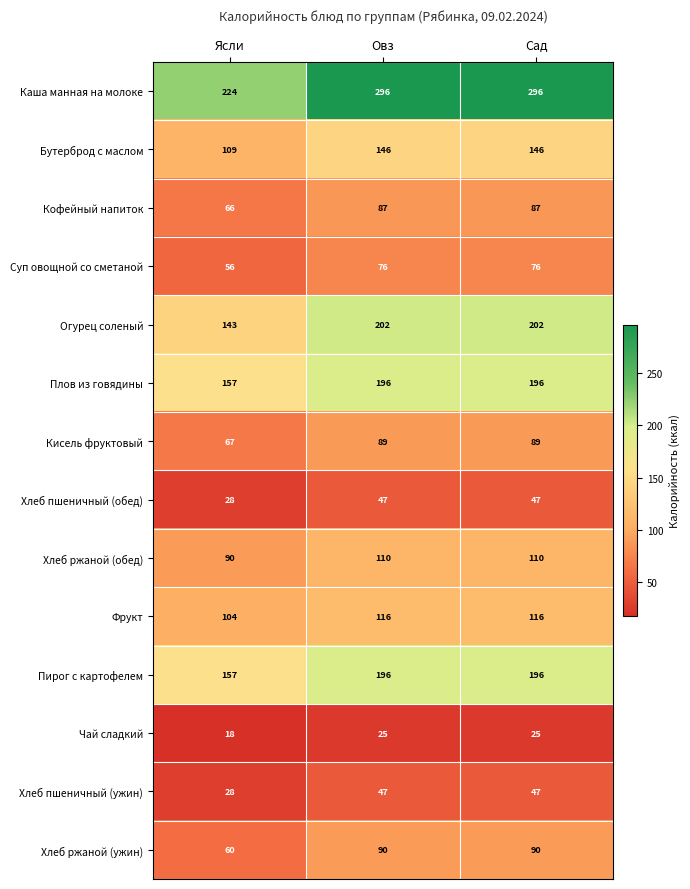

What is the approximate value of Огурец соленый at Сад, to the nearest 10?

200